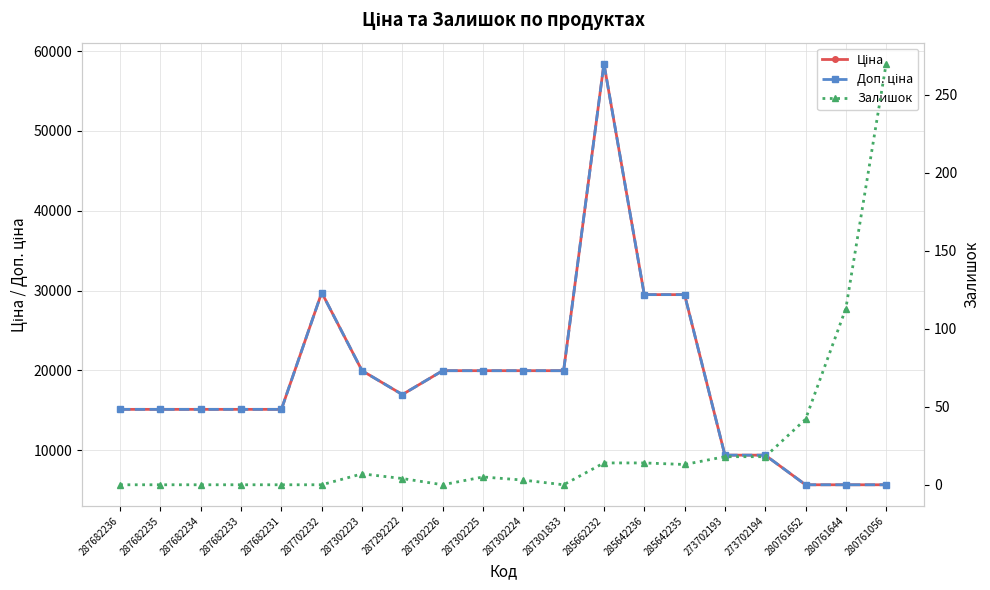

At which category is the sum across all series the highest?

285662232